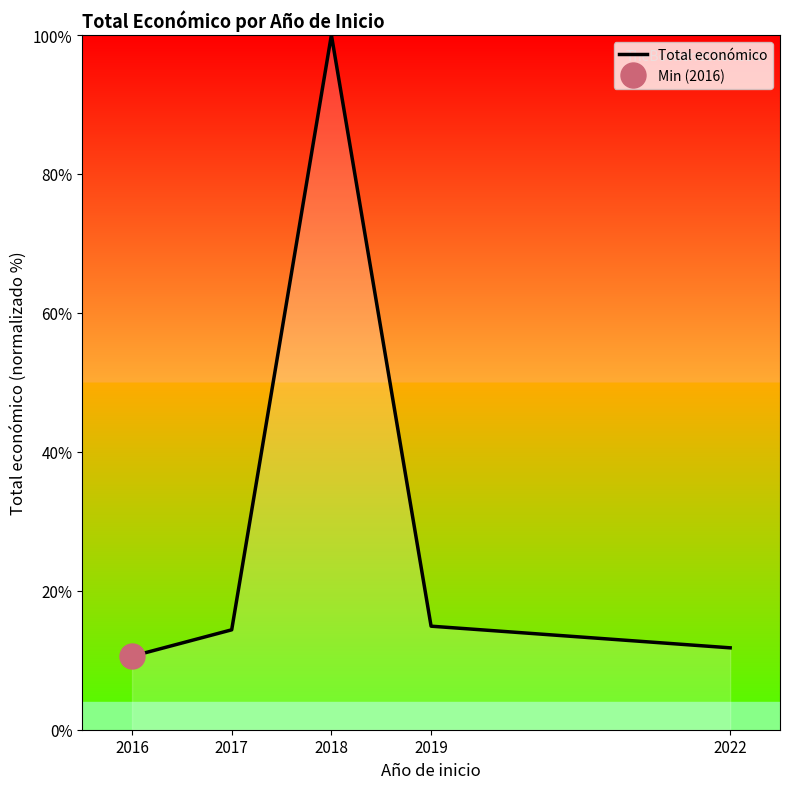

Does the chart display data point markers on the line(s)?

No